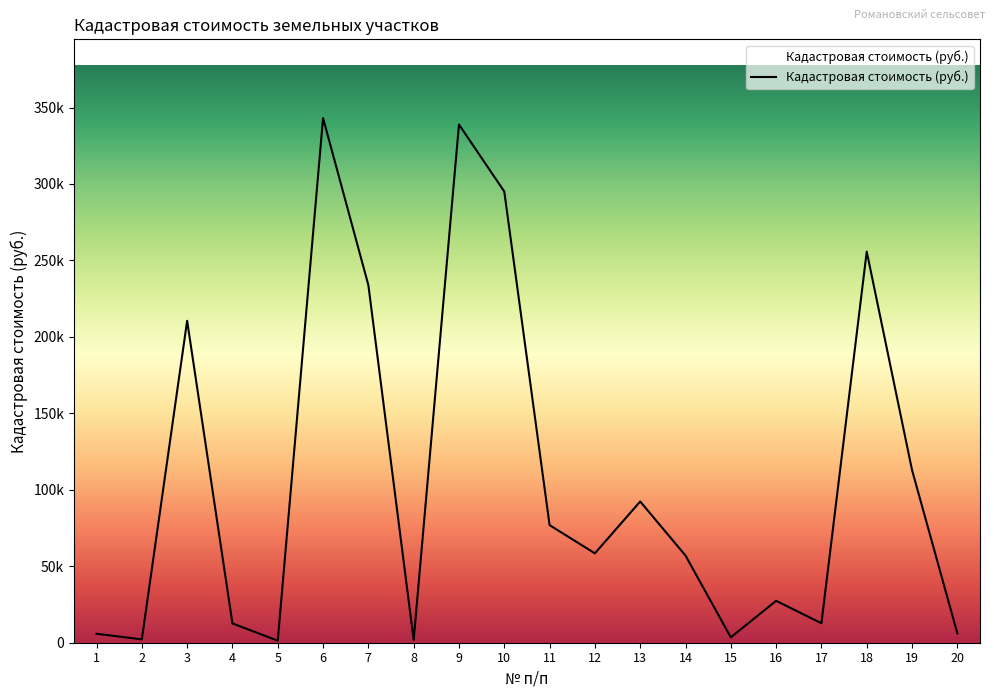

What is the difference between the maximum and second lowest values?

341280.2